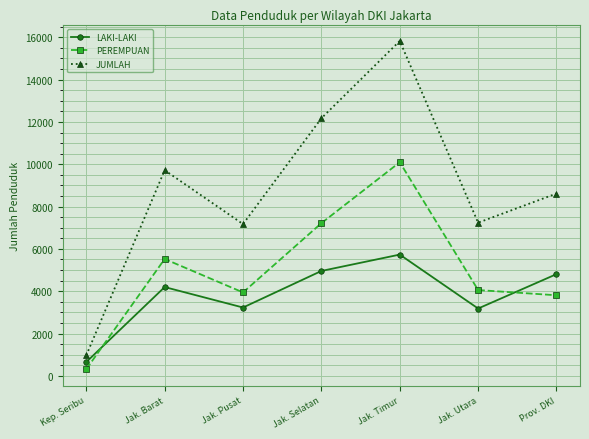

Rank the series at Jak. Pusat from highest to lowest value.

JUMLAH, PEREMPUAN, LAKI-LAKI